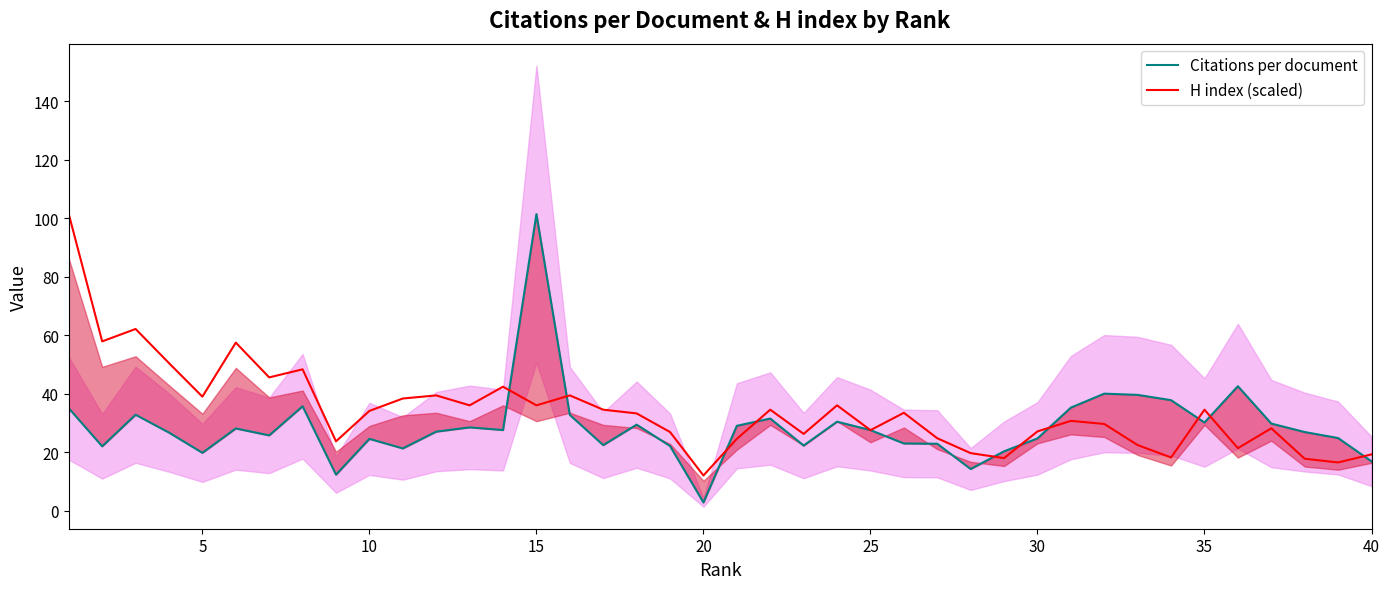

The H index (scaled) series shows 43.8 at 25. True or false?

False